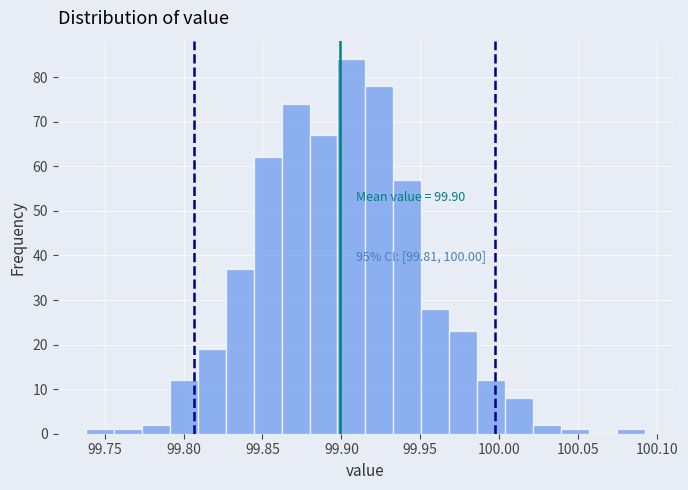

Read against the x-axis, roughly where is the centre of the tallest bar?

99.905